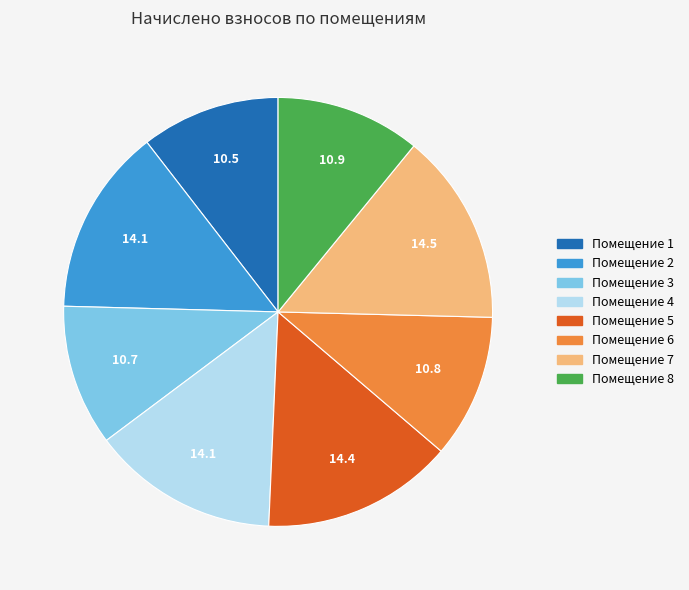

How many slices are in this pie chart?

8